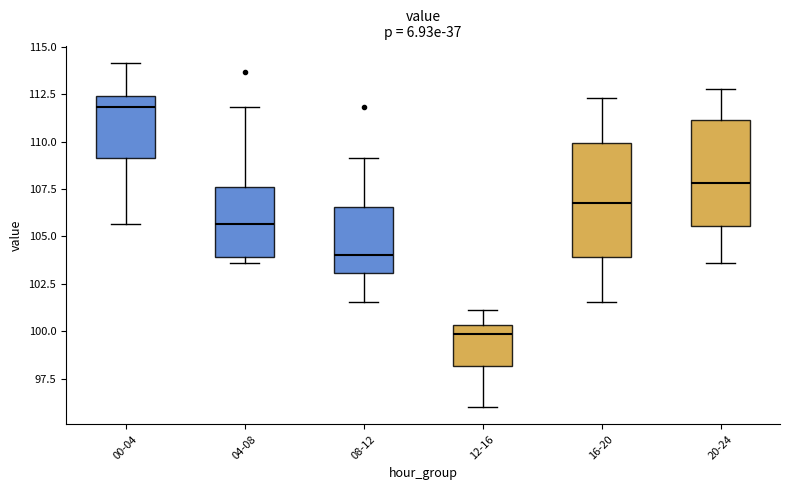

Which box has the lowest median line?

12-16